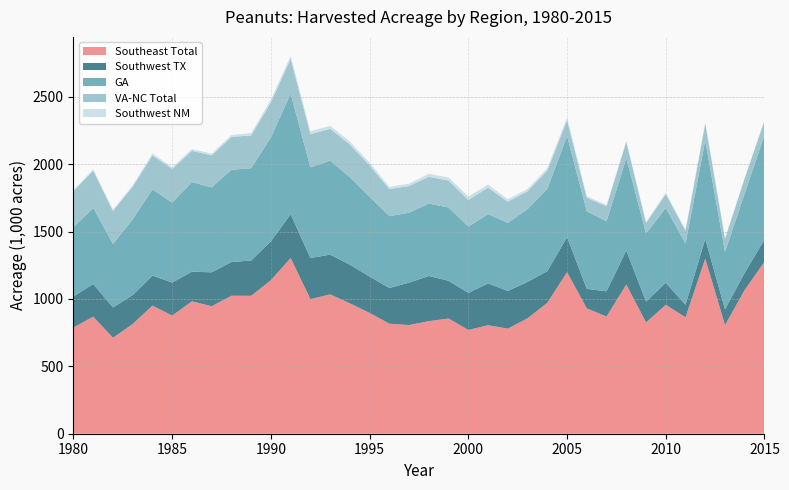

Reading left to right, list all the values displayed in this chart.

Southeast Total: 1980=789.0	1981=868.7	1982=712.0	1983=814.5	1984=950.5	1985=877.0	1986=982.5	1987=946.0	1988=1024.0	1989=1023.5	1990=1139.5	1991=1304.0	1992=999.0	1993=1034.0	1994=967.5	1995=896.0	1996=816.5	1997=806.5	1998=835.5	1999=855.0	2000=770.0	2001=805.2	2002=779.7	2003=857.0	2004=972.0	2005=1199.0	2006=930.0	2007=870.0	2008=1107.0	2009=826.0	2010=957.0	2011=864.0	2012=1300.0	2013=806.0	2014=1068.0	2015=1276.0
Southwest TX: 1980=230.0	1981=242.0	1982=225.0	1983=215.0	1984=223.0	1985=245.0	1986=220.0	1987=252.0	1988=250.0	1989=262.0	1990=289.0	1991=325.0	1992=305.0	1993=295.0	1994=287.0	1995=270.0	1996=265.0	1997=315.0	1998=335.0	1999=280.0	2000=275.0	2001=310.0	2002=280.0	2003=270.0	2004=235.0	2005=260.0	2006=145.0	2007=187.0	2008=253.0	2009=155.0	2010=163.0	2011=93.0	2012=146.0	2013=117.0	2014=127.0	2015=165.0
GA: 1980=514.0	1981=565.0	1982=472.0	1983=562.0	1984=640.0	1985=593.0	1986=665.0	1987=630.0	1988=685.0	1989=685.0	1990=770.0	1991=895.0	1992=673.0	1993=697.0	1994=649.0	1995=592.0	1996=533.0	1997=519.0	1998=537.0	1999=544.0	2000=492.0	2001=514.0	2002=505.0	2003=540.0	2004=610.0	2005=750.0	2006=575.0	2007=520.0	2008=685.0	2009=505.0	2010=555.0	2011=454.0	2012=730.0	2013=426.0	2014=589.0	2015=777.0
VA-NC Total: 1980=267.0	1981=277.0	1982=244.0	1983=242.0	1984=252.0	1985=250.0	1986=232.0	1987=238.0	1988=244.0	1989=243.0	1990=261.0	1991=258.0	1992=246.0	1993=237.0	1994=243.0	1995=233.0	1996=201.0	1997=198.0	1998=199.5	1999=200.0	2000=198.0	2001=197.5	2002=157.0	2003=133.0	2004=137.0	2005=118.0	2006=101.0	2007=111.0	2008=121.0	2009=78.0	2010=104.0	2011=96.0	2012=126.0	2013=97.0	2014=112.0	2015=106.0
Southwest NM: 1980=8.8	1981=10.0	1982=10.4	1983=11.0	1984=14.5	1985=12.4	1986=12.7	1987=12.4	1988=13.4	1989=18.2	1990=20.0	1991=22.7	1992=21.1	1993=21.8	1994=21.0	1995=20.0	1996=16.5	1997=17.3	1998=22.0	1999=22.0	2000=26.0	2001=22.2	2002=18.0	2003=17.0	2004=17.0	2005=19.0	2006=12.0	2007=10.0	2008=8.0	2009=7.0	2010=10.0	2011=6.6	2012=10.0	2013=7.0	2014=4.5	2015=4.9